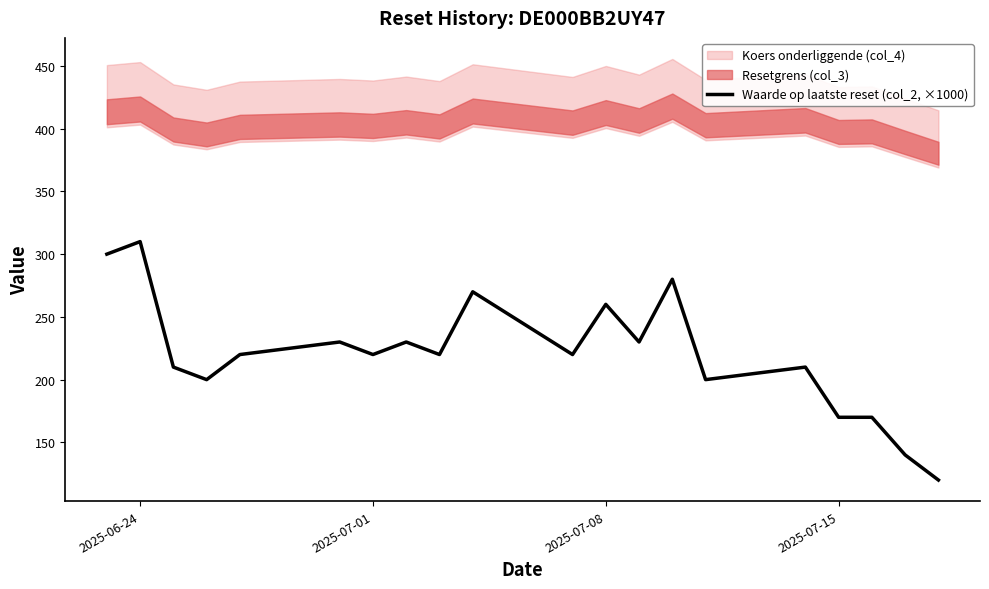

What is the sum of all values?

4410